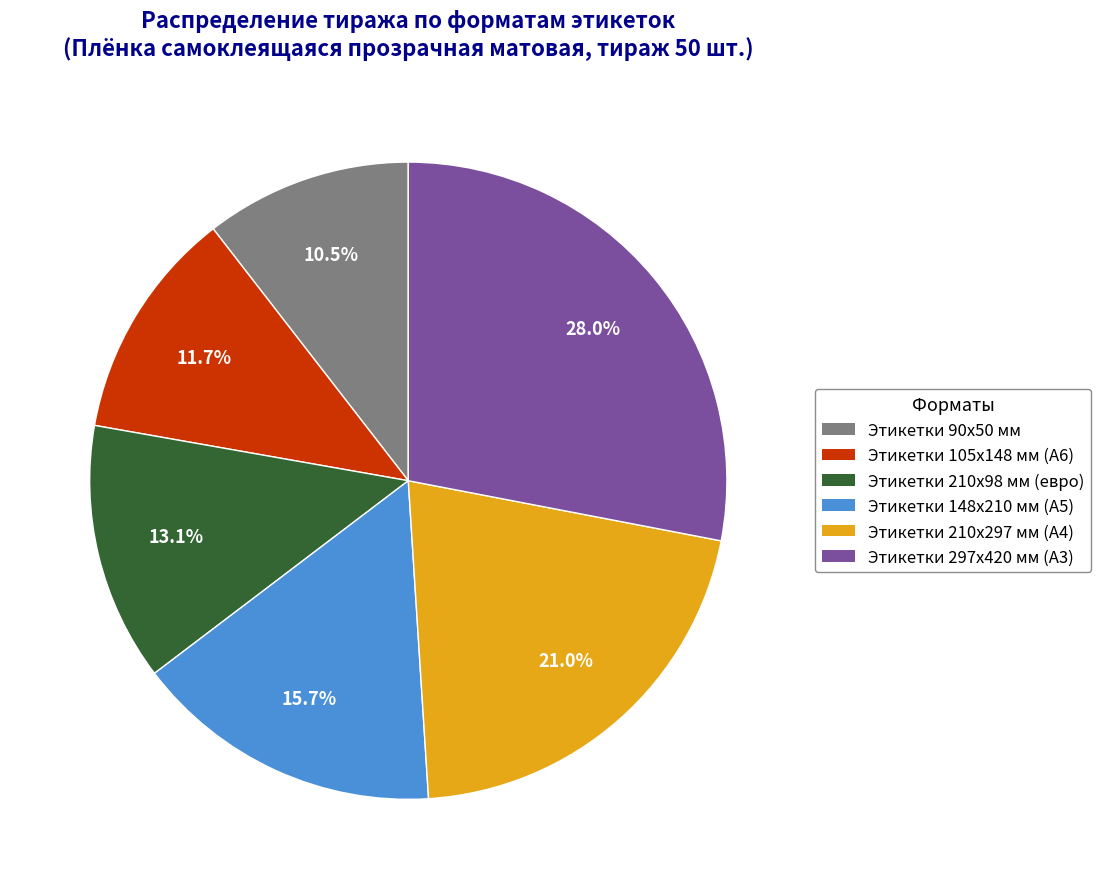

Is there any slice that represents more than half of the pie?

No